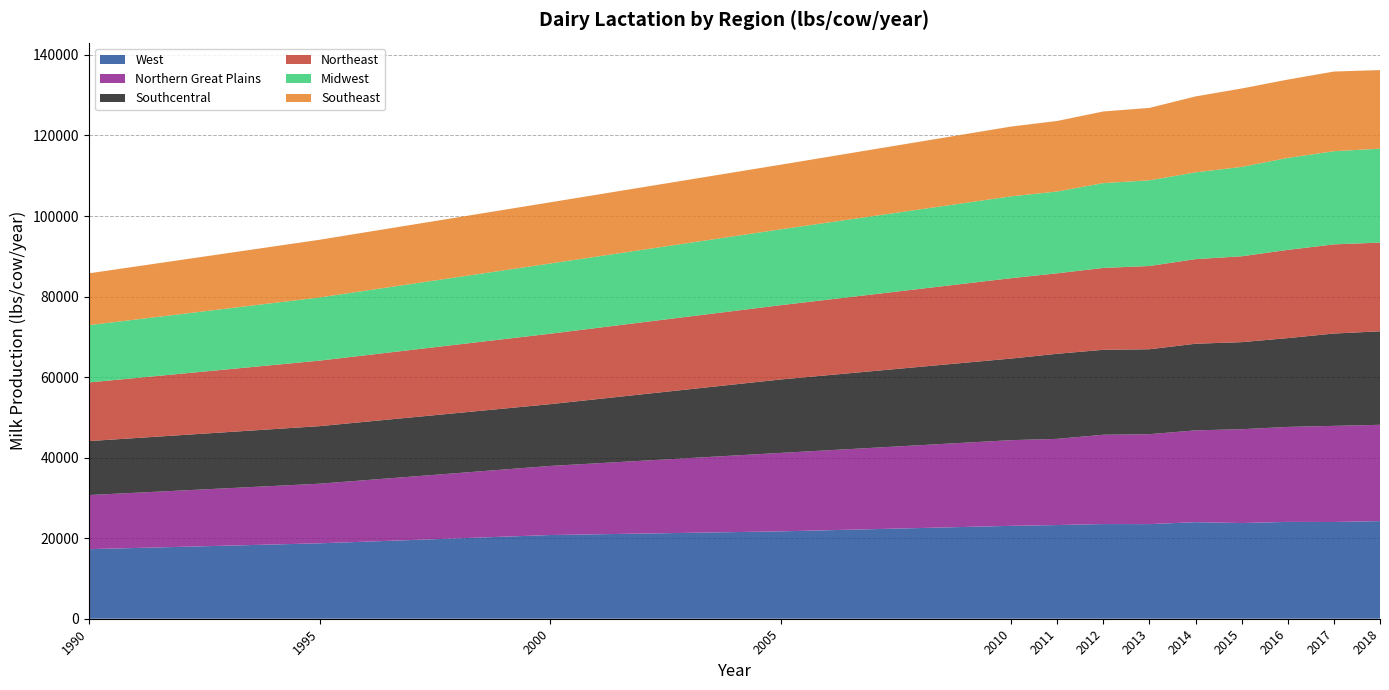

Reading left to right, extract all data points from this chart.

West: 17275.0	18728.6	20785.8	21695.9	23065.4	23267.3	23511.6	23492.4	23977.6	23758.7	24050.3	24021.6	24244.2
Northern Great Plains: 13437.7	14806.7	17154.0	19484.0	21280.7	21399.7	22175.4	22335.3	22800.2	23302.3	23585.4	23870.5	23914.4
Southcentral: 13404.7	14291.2	15341.1	18233.1	20264.2	21131.2	21096.6	21093.7	21512.6	21621.9	22052.7	22929.9	23220.5
Northeast: 14564.0	16264.4	17489.9	18448.0	19955.3	19983.4	20332.6	20676.5	21006.7	21325.7	21905.5	22141.4	22025.8
Midwest: 14224.9	15688.1	17437.6	18833.3	20324.0	20311.3	21061.8	21275.9	21546.1	22195.4	22837.2	23131.9	23323.2
Southeast: 12868.3	14328.8	15191.8	16050.2	17330.1	17520.6	17792.4	17981.6	18858.9	19468.0	19452.8	19784.6	19520.2